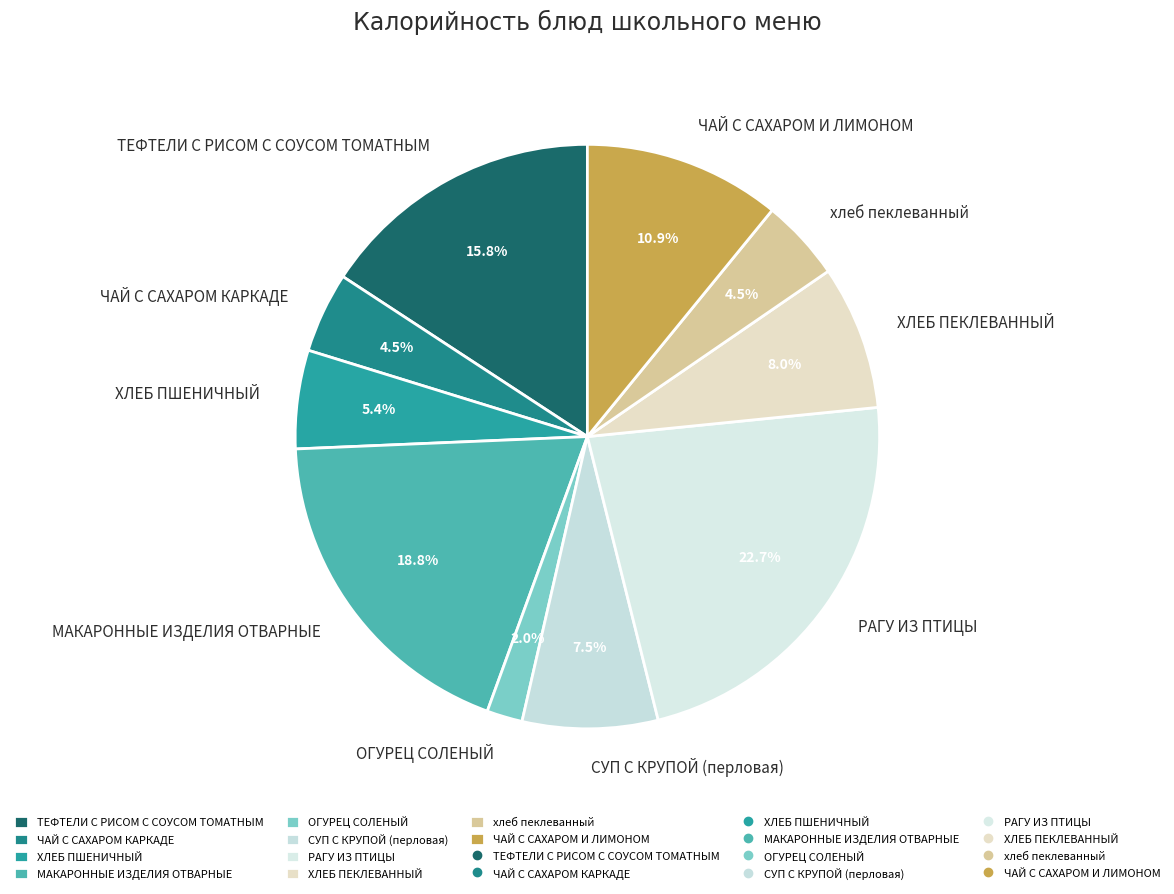

To the nearest percent, what is the combined percentage of ЧАЙ С САХАРОМ И ЛИМОНОМ and СУП С КРУПОЙ (перловая)?

18%